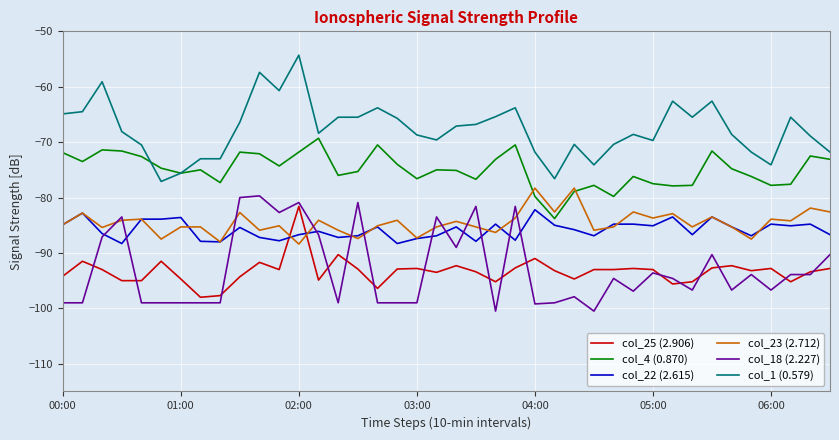

True or false: col_4 (0.870) and col_18 (2.227) intersect in this chart.

False